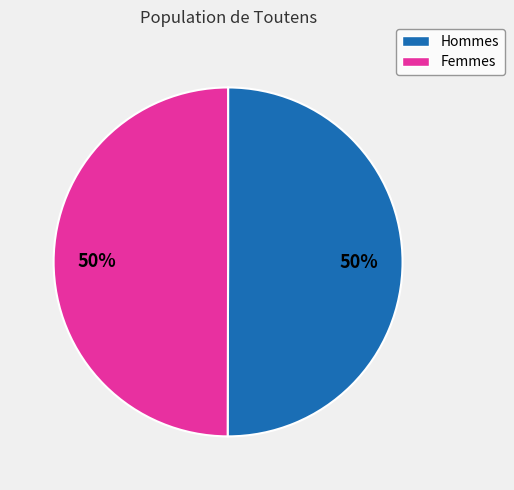

To the nearest percent, what is the average slice percentage?

50%